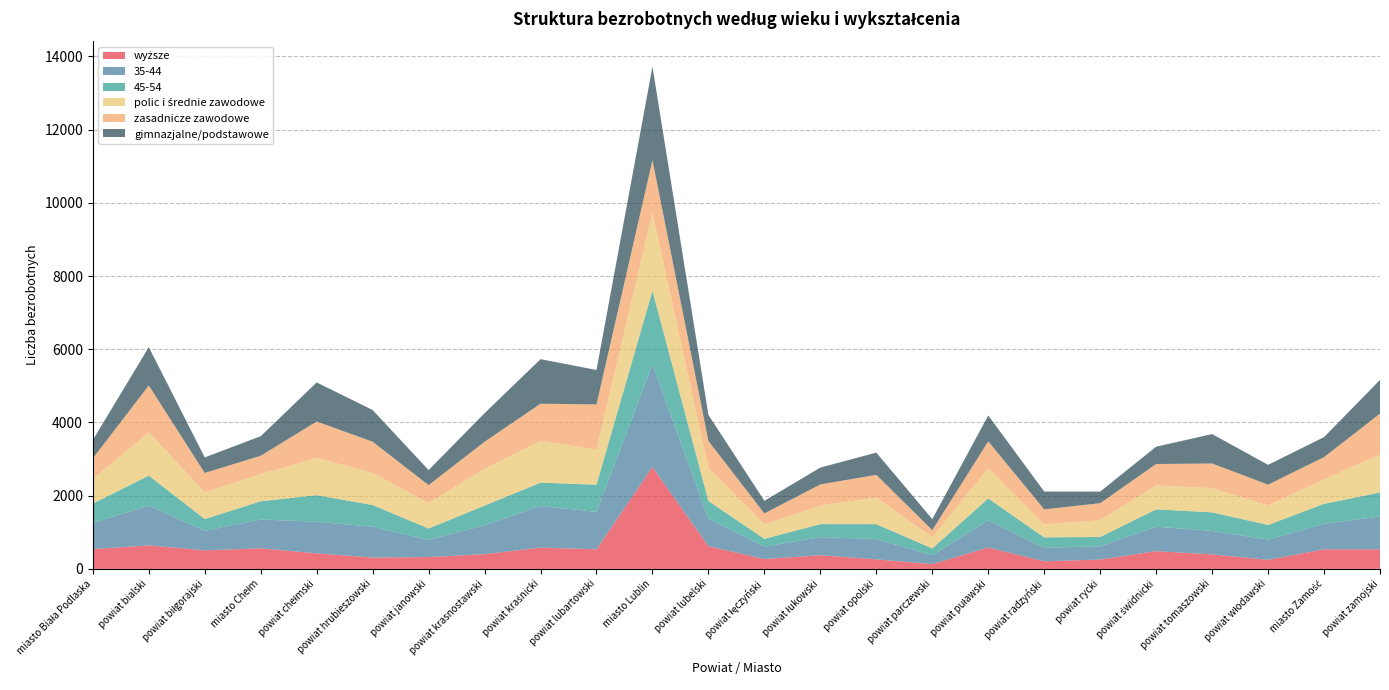

Reading right to left, list all the values displayed in this chart.

wyższe: 535	535	248	398	486	256	207	583	132	261	375	269	620	2784	535	582	403	323	311	425	563	507	642	540
35-44: 898	695	553	640	667	363	368	745	238	555	495	339	751	2805	1023	1137	791	465	841	864	787	534	1083	722
45-54: 654	547	400	507	474	253	287	596	190	406	353	213	484	2011	743	636	536	315	594	725	498	320	823	522
polic i średnie zawodowe: 1039	667	535	659	655	458	352	825	304	728	507	394	899	2125	963	1146	1006	697	874	1016	739	726	1189	662
zasadnicze zawodowe: 1117	610	566	676	584	465	413	736	195	620	578	300	741	1442	1230	1012	738	489	855	997	504	535	1275	574
gimnazjalne/podstawowe: 921	546	541	804	473	317	487	708	301	607	460	345	712	2556	941	1217	780	411	866	1067	535	424	1047	500